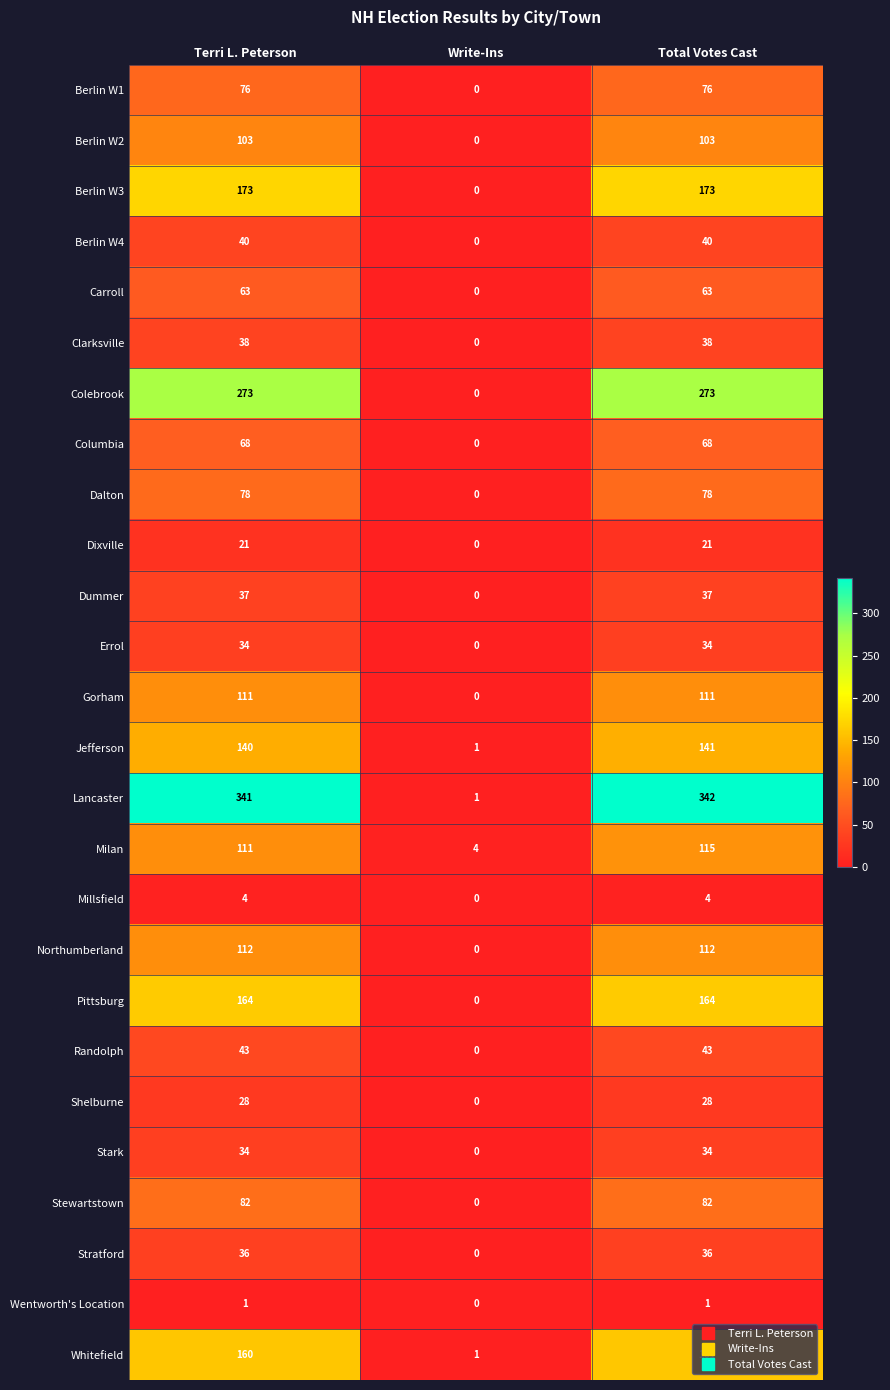

What is the total value across all series at Write-Ins?

7